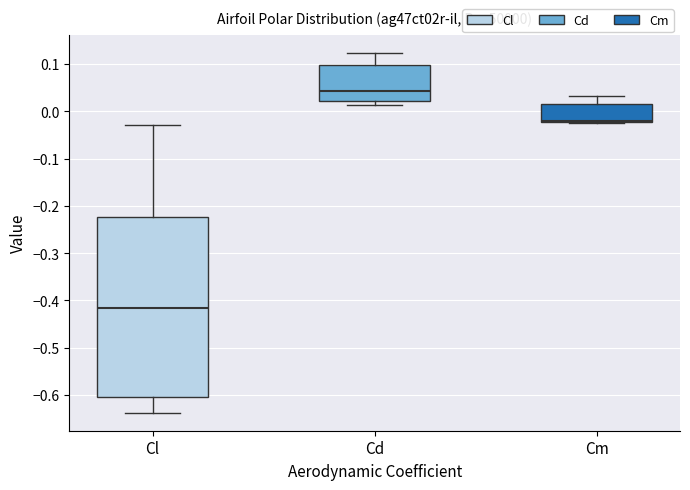

Reading left to right, transcribe this box plot: for each box, give where its median line is, the range the box spans, and where its two whiskers end, as read against the y-axis. The values are not printed on the chart, so give them approximately, as read against the axis.

Cl: median -0.42, box -0.60 to -0.22, whiskers -0.64 to -0.03
Cd: median 0.04, box 0.02 to 0.10, whiskers 0.01 to 0.12
Cm: median -0.02 (just above the box's lower edge), box -0.02 to 0.02, whiskers -0.03 to 0.03